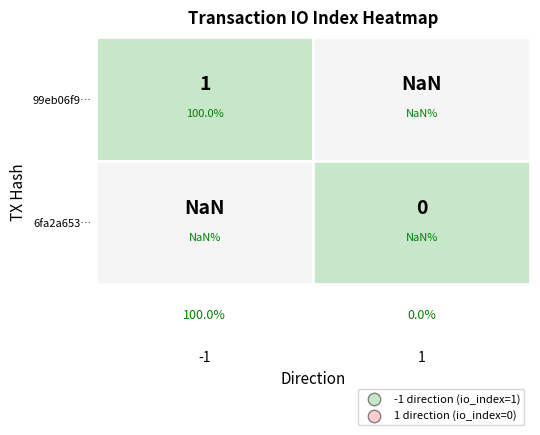

Reading left to right, extract all data points from this chart.

direction: -1	1
io_index: 1	0